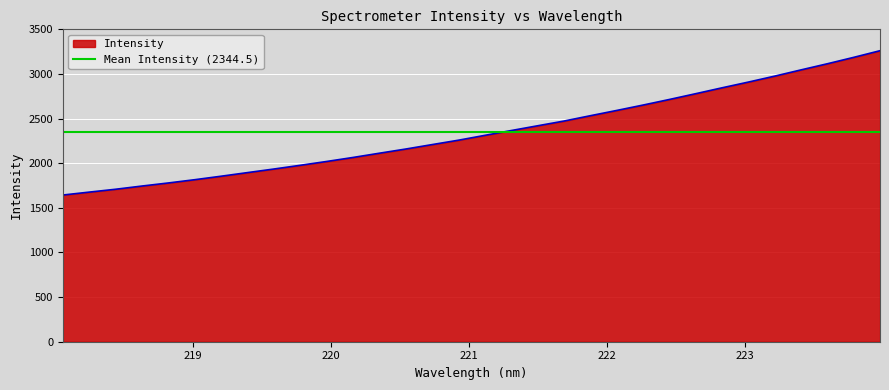

What is the greatest value displayed?

3260.5